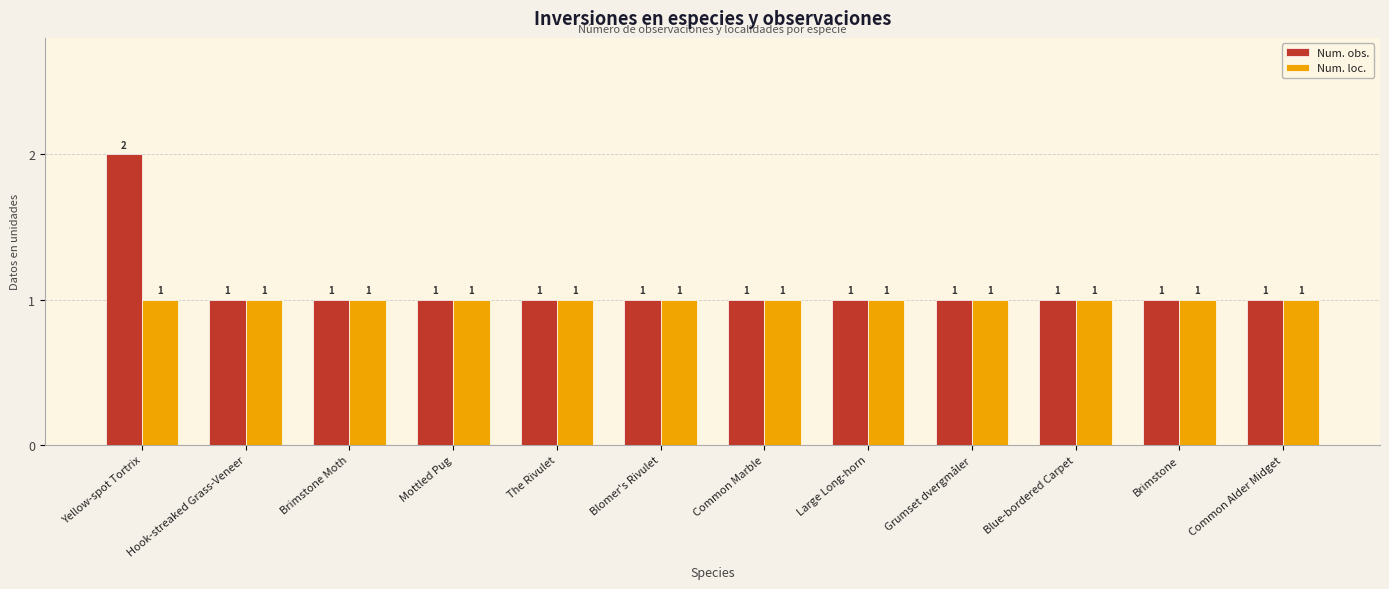

How many categories are shown in the chart?

12